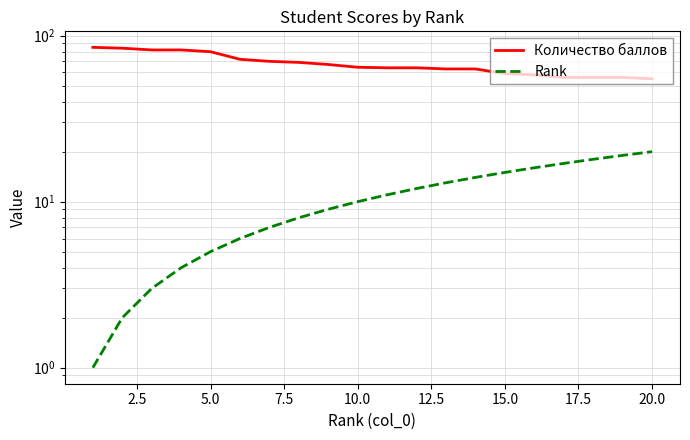

True or false: Количество баллов and Rank cross at least once.

False